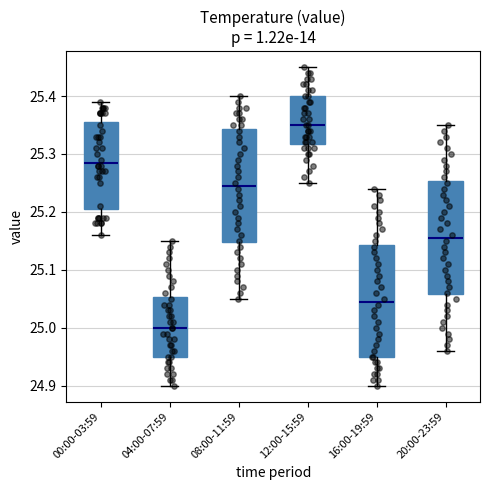

Reading left to right, transcribe this box plot: for each box, give where its median line is, the range the box spans, and where its two whiskers end, as read against the y-axis. The values are not printed on the chart, so give them approximately, as read against the axis.

00:00-03:59: median 25.29, box 25.21 to 25.36, whiskers 25.16 to 25.39
04:00-07:59: median 25.00, box 24.95 to 25.05, whiskers 24.90 to 25.15
08:00-11:59: median 25.25, box 25.15 to 25.34, whiskers 25.05 to 25.40
12:00-15:59: median 25.35, box 25.32 to 25.40, whiskers 25.25 to 25.45
16:00-19:59: median 25.05, box 24.95 to 25.14, whiskers 24.90 to 25.24
20:00-23:59: median 25.16, box 25.06 to 25.25, whiskers 24.96 to 25.35